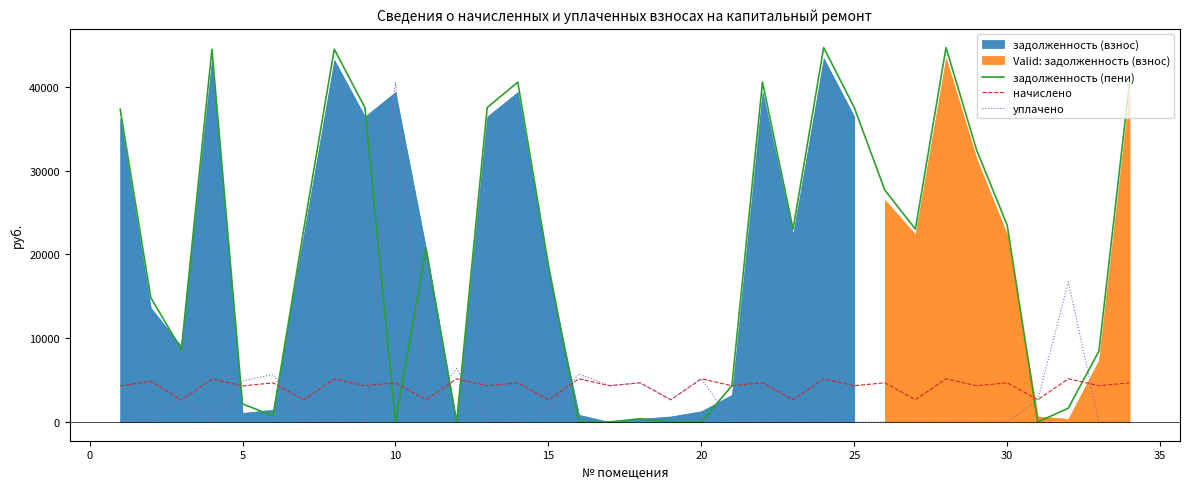

What is the value of the начислено point at the 2nd from the left?

4865.8